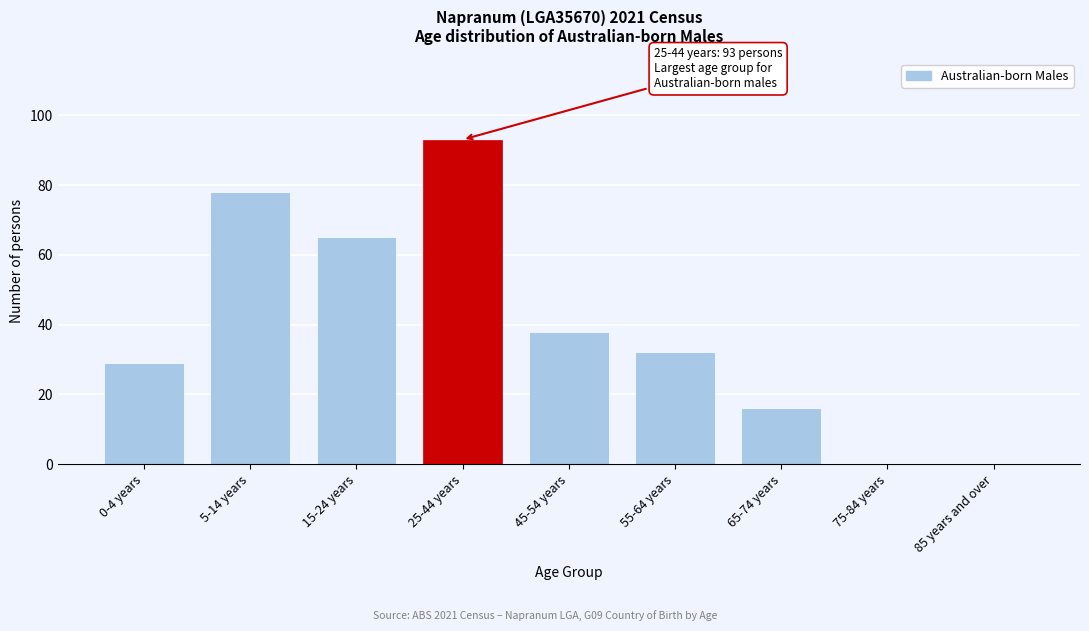

Reading left to right, extract all data points from this chart.

0-4 years=29	5-14 years=78	15-24 years=65	25-44 years=93	45-54 years=38	55-64 years=32	65-74 years=16	75-84 years=0	85 years and over=0